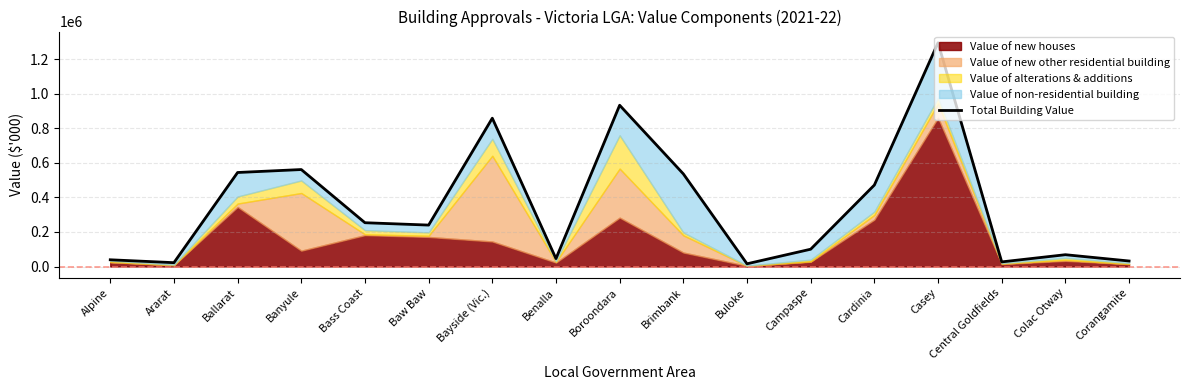

List the labels in order of value, largest first.

Casey, Boroondara, Bayside (Vic.), Banyule, Ballarat, Brimbank, Cardinia, Bass Coast, Baw Baw, Campaspe, Colac Otway, Benalla, Alpine, Corangamite, Central Goldfields, Ararat, Buloke